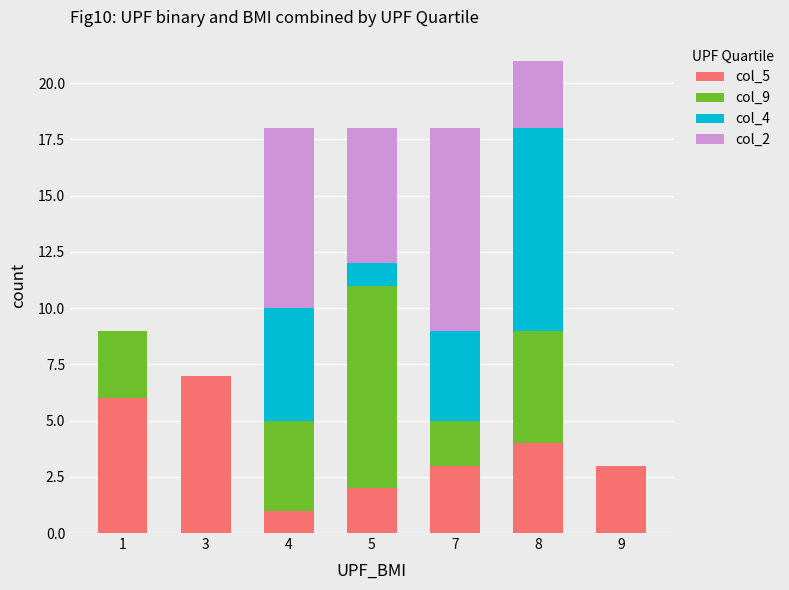

The value of col_5 at 9 is 3. True or false?

True